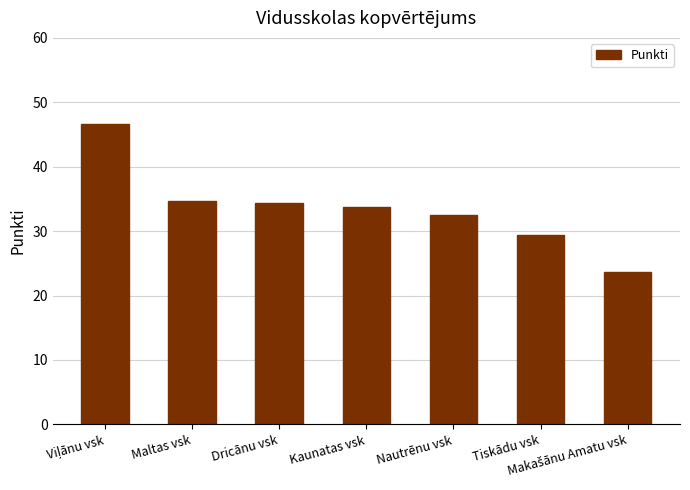

Between Nautrēnu vsk and Dricānu vsk, which is larger?

Dricānu vsk